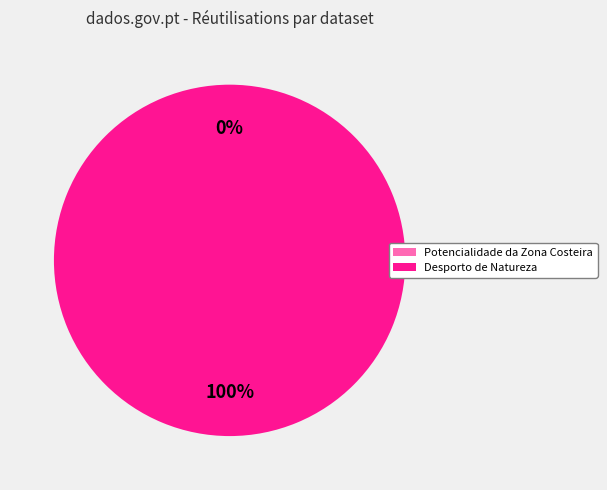

Between Potencialidade da Zona Costeira and Desporto de Natureza, which is larger?

Desporto de Natureza